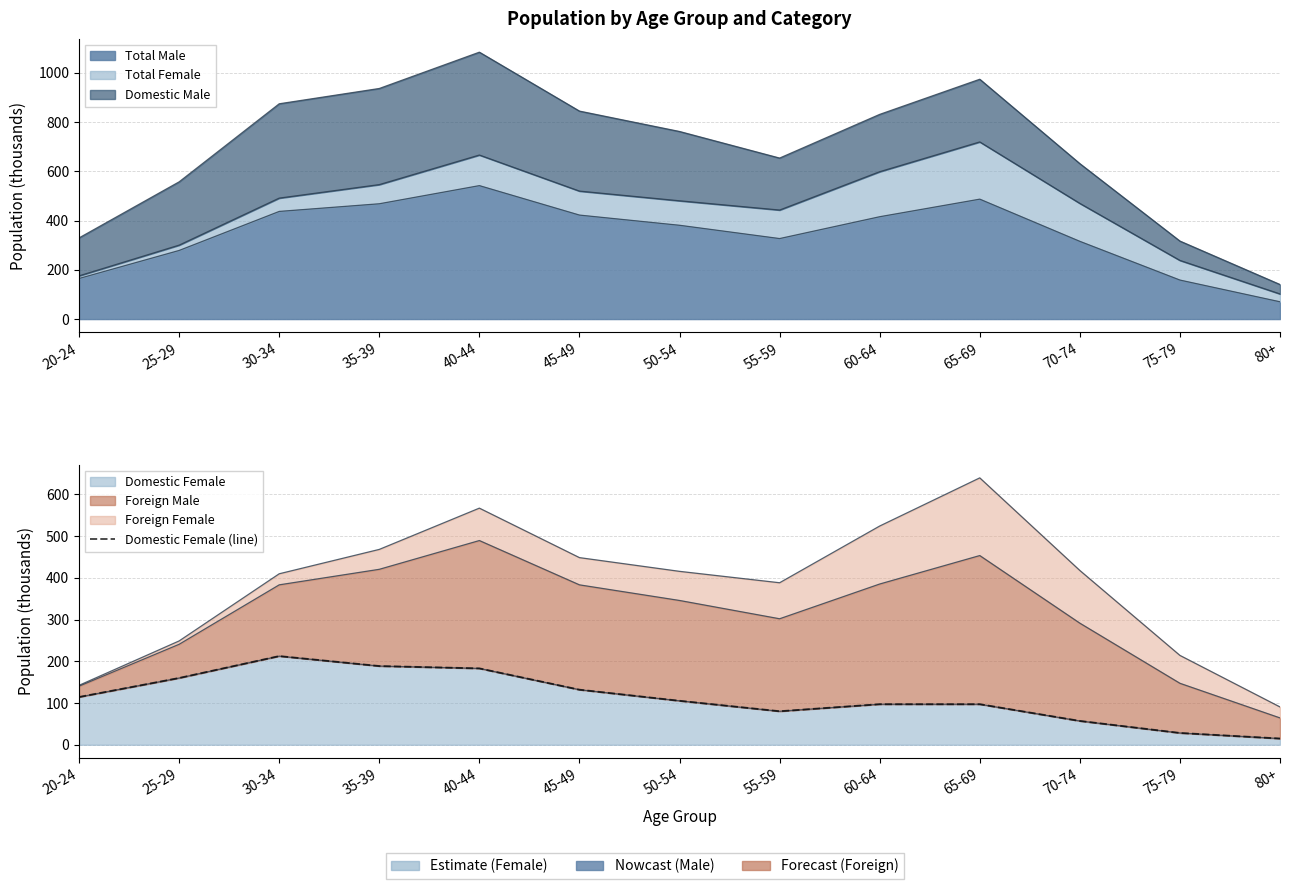

What position from the left is 30-34?

3